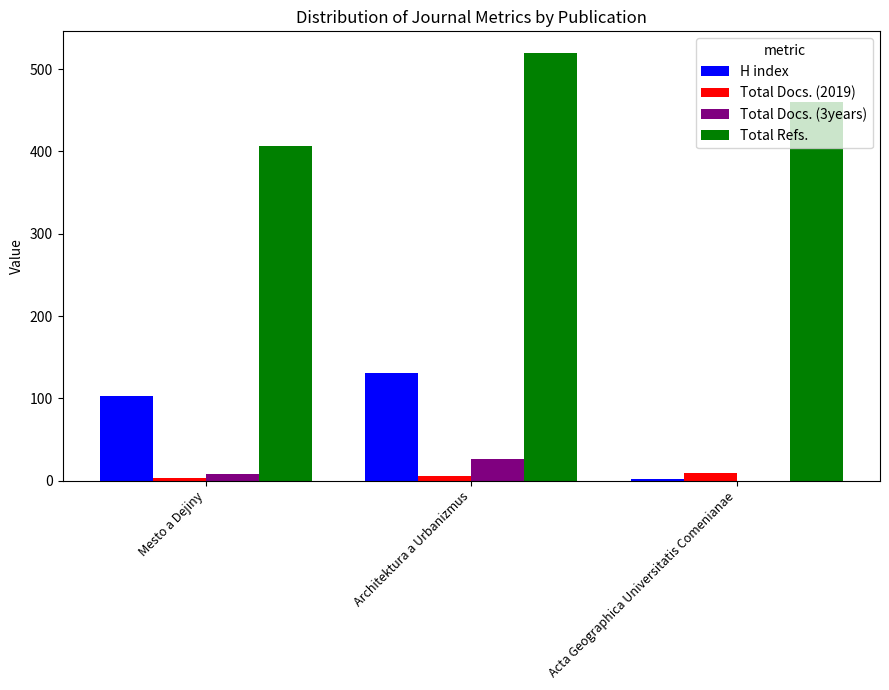

At which label does H index reach its peak?

Architektura a Urbanizmus